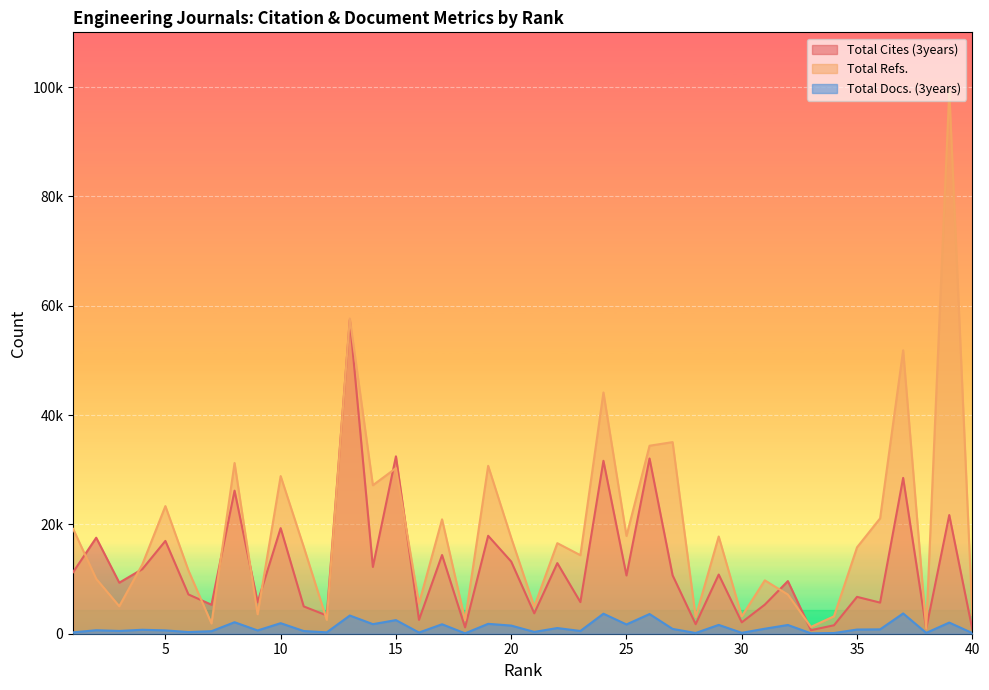

What are all the series names shown in the legend?

Total Cites (3years), Total Refs., Total Docs. (3years)